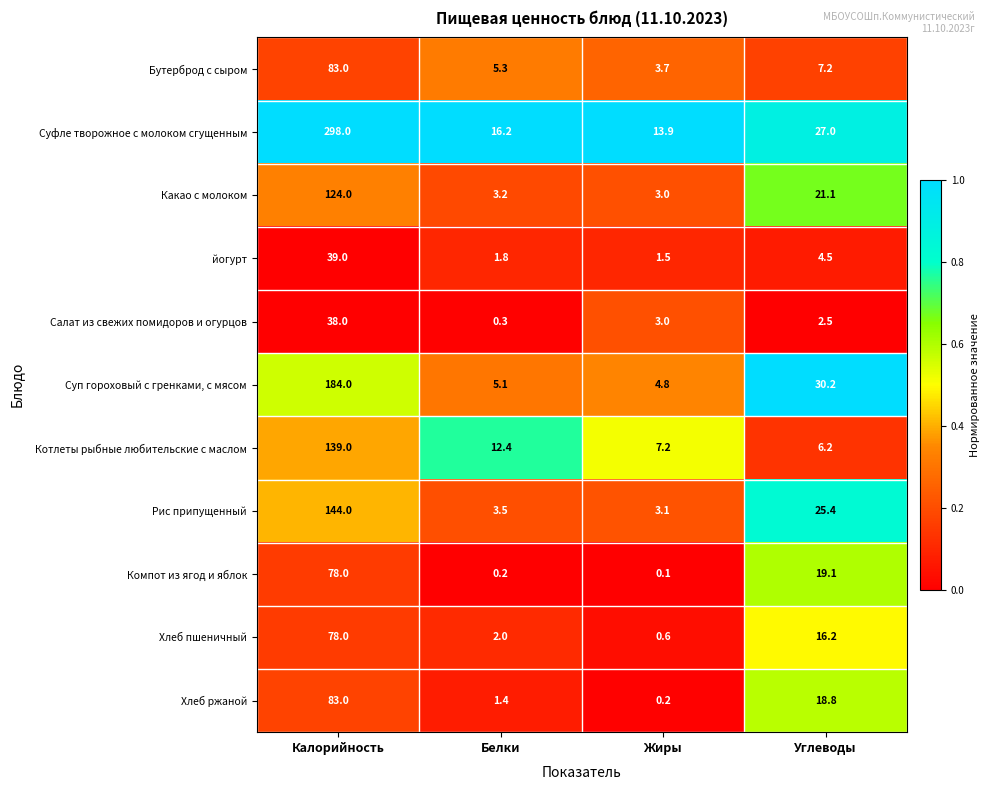

What is the difference between the maximum and minimum values in the Котлеты рыбные любительские с маслом series?

132.8